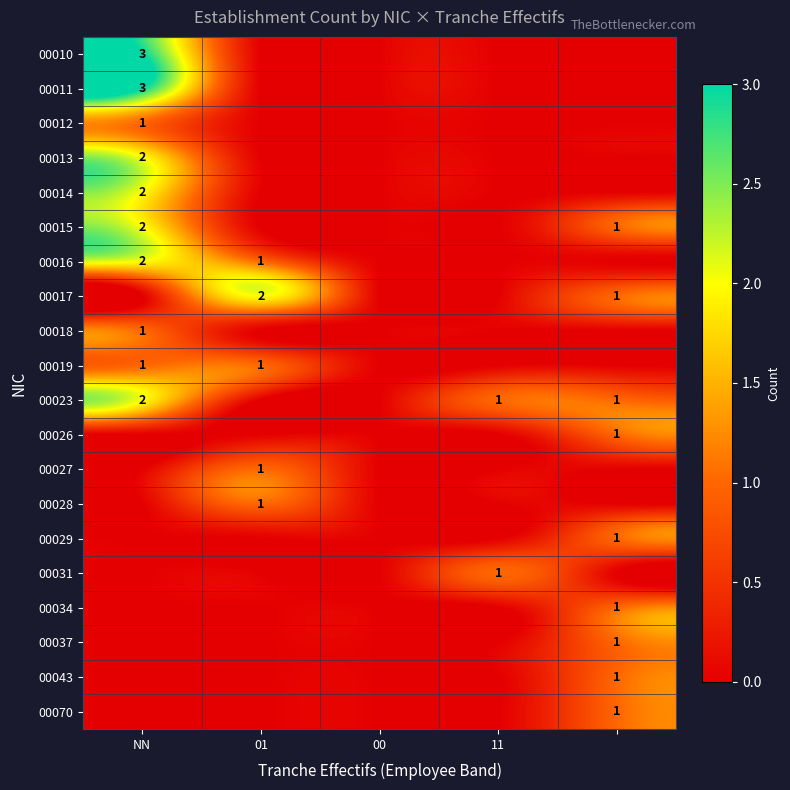

How many distinct data groups are displayed?

20